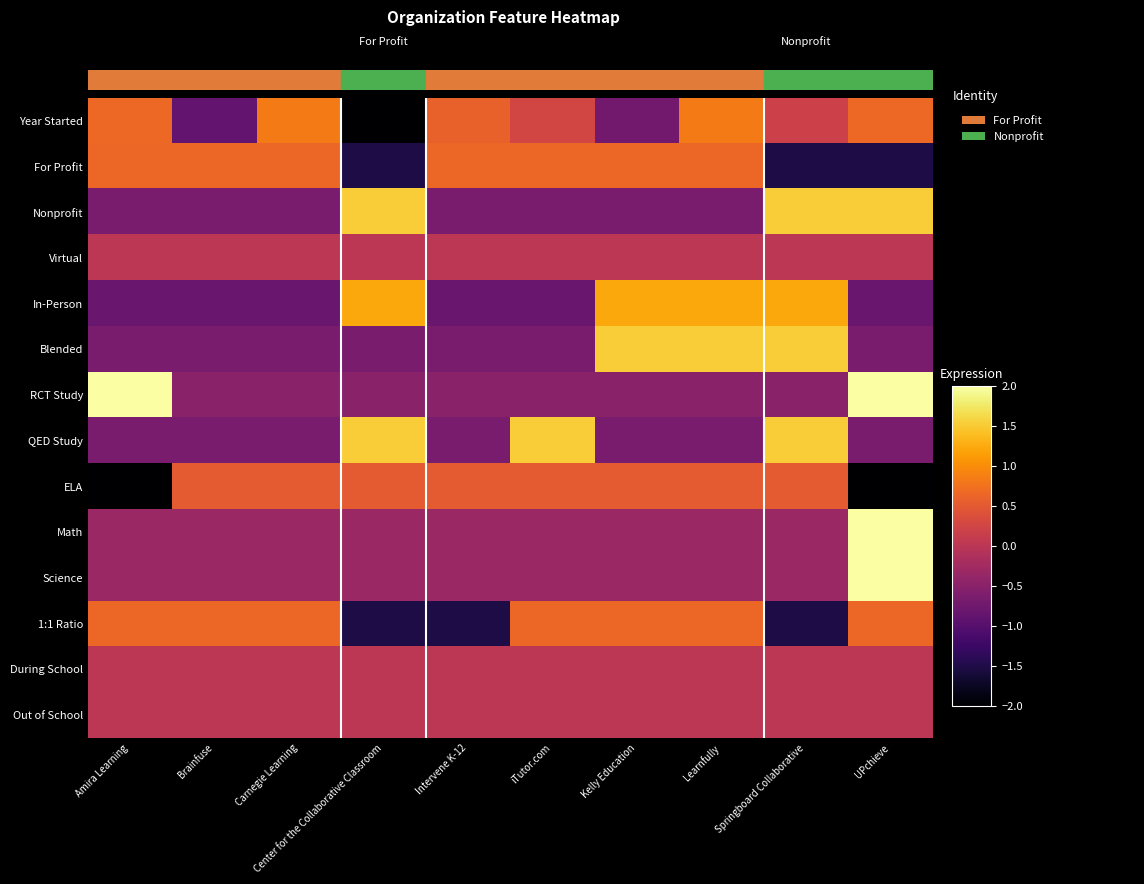

Reading left to right, list all the values displayed in this chart.

Year Started: Amira Learning=0.7	Brainfuse=-0.9	Carnegie Learning=0.8	Center for the Collaborative Classroom=-2.0	Intervene K-12=0.6	iTutor.com=0.3	Kelly Education=-0.7	Learnfully=0.8	Springboard Collaborative=0.2	UPchieve=0.7
For Profit: Amira Learning=0.7	Brainfuse=0.7	Carnegie Learning=0.7	Center for the Collaborative Classroom=-1.5	Intervene K-12=0.7	iTutor.com=0.7	Kelly Education=0.7	Learnfully=0.7	Springboard Collaborative=-1.5	UPchieve=-1.5
Nonprofit: Amira Learning=-0.7	Brainfuse=-0.7	Carnegie Learning=-0.7	Center for the Collaborative Classroom=1.5	Intervene K-12=-0.7	iTutor.com=-0.7	Kelly Education=-0.7	Learnfully=-0.7	Springboard Collaborative=1.5	UPchieve=1.5
Virtual: Amira Learning=0.0	Brainfuse=0.0	Carnegie Learning=0.0	Center for the Collaborative Classroom=0.0	Intervene K-12=0.0	iTutor.com=0.0	Kelly Education=0.0	Learnfully=0.0	Springboard Collaborative=0.0	UPchieve=0.0
In-Person: Amira Learning=-0.8	Brainfuse=-0.8	Carnegie Learning=-0.8	Center for the Collaborative Classroom=1.2	Intervene K-12=-0.8	iTutor.com=-0.8	Kelly Education=1.2	Learnfully=1.2	Springboard Collaborative=1.2	UPchieve=-0.8
Blended: Amira Learning=-0.7	Brainfuse=-0.7	Carnegie Learning=-0.7	Center for the Collaborative Classroom=-0.7	Intervene K-12=-0.7	iTutor.com=-0.7	Kelly Education=1.5	Learnfully=1.5	Springboard Collaborative=1.5	UPchieve=-0.7
RCT Study: Amira Learning=2.0	Brainfuse=-0.5	Carnegie Learning=-0.5	Center for the Collaborative Classroom=-0.5	Intervene K-12=-0.5	iTutor.com=-0.5	Kelly Education=-0.5	Learnfully=-0.5	Springboard Collaborative=-0.5	UPchieve=2.0
QED Study: Amira Learning=-0.7	Brainfuse=-0.7	Carnegie Learning=-0.7	Center for the Collaborative Classroom=1.5	Intervene K-12=-0.7	iTutor.com=1.5	Kelly Education=-0.7	Learnfully=-0.7	Springboard Collaborative=1.5	UPchieve=-0.7
ELA: Amira Learning=-2.0	Brainfuse=0.5	Carnegie Learning=0.5	Center for the Collaborative Classroom=0.5	Intervene K-12=0.5	iTutor.com=0.5	Kelly Education=0.5	Learnfully=0.5	Springboard Collaborative=0.5	UPchieve=-2.0
Math: Amira Learning=-0.3	Brainfuse=-0.3	Carnegie Learning=-0.3	Center for the Collaborative Classroom=-0.3	Intervene K-12=-0.3	iTutor.com=-0.3	Kelly Education=-0.3	Learnfully=-0.3	Springboard Collaborative=-0.3	UPchieve=2.0
Science: Amira Learning=-0.3	Brainfuse=-0.3	Carnegie Learning=-0.3	Center for the Collaborative Classroom=-0.3	Intervene K-12=-0.3	iTutor.com=-0.3	Kelly Education=-0.3	Learnfully=-0.3	Springboard Collaborative=-0.3	UPchieve=2.0
1:1 Ratio: Amira Learning=0.7	Brainfuse=0.7	Carnegie Learning=0.7	Center for the Collaborative Classroom=-1.5	Intervene K-12=-1.5	iTutor.com=0.7	Kelly Education=0.7	Learnfully=0.7	Springboard Collaborative=-1.5	UPchieve=0.7
During School: Amira Learning=0.0	Brainfuse=0.0	Carnegie Learning=0.0	Center for the Collaborative Classroom=0.0	Intervene K-12=0.0	iTutor.com=0.0	Kelly Education=0.0	Learnfully=0.0	Springboard Collaborative=0.0	UPchieve=0.0
Out of School: Amira Learning=0.0	Brainfuse=0.0	Carnegie Learning=0.0	Center for the Collaborative Classroom=0.0	Intervene K-12=0.0	iTutor.com=0.0	Kelly Education=0.0	Learnfully=0.0	Springboard Collaborative=0.0	UPchieve=0.0